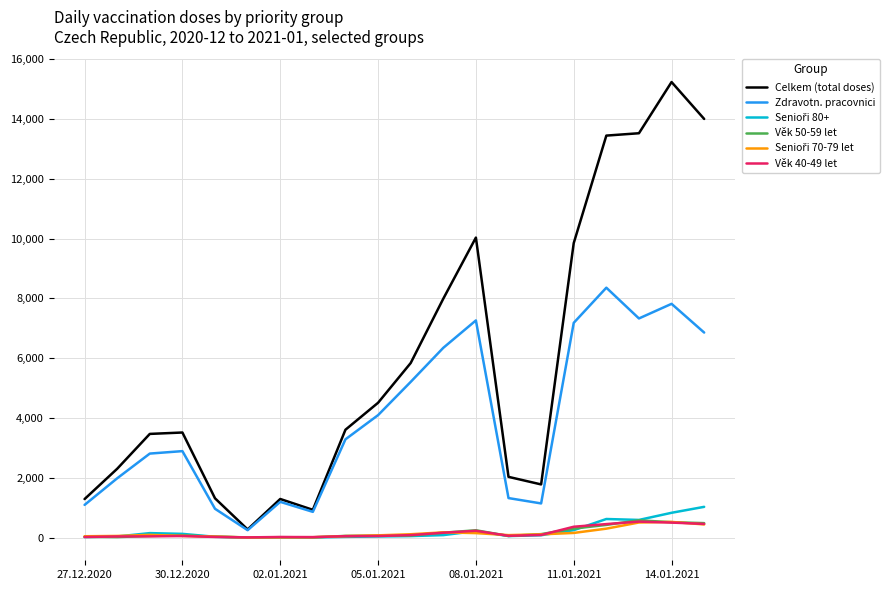

True or false: Věk 50-59 let has more than 1 points higher than both neighbors.

True